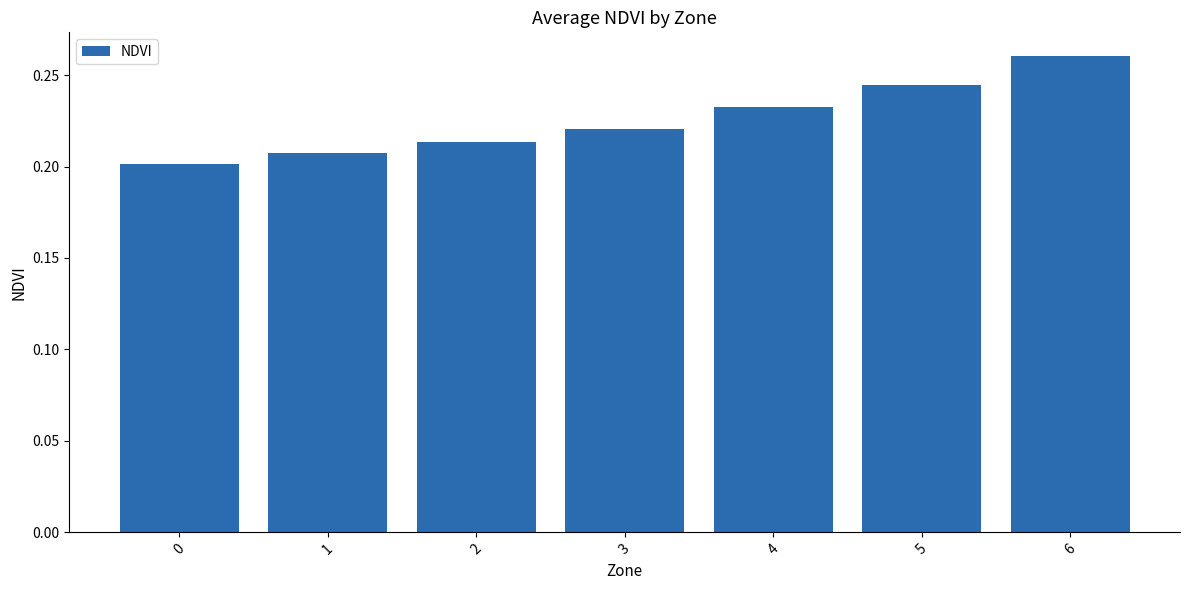

At which category does the chart reach its peak across all series?

6